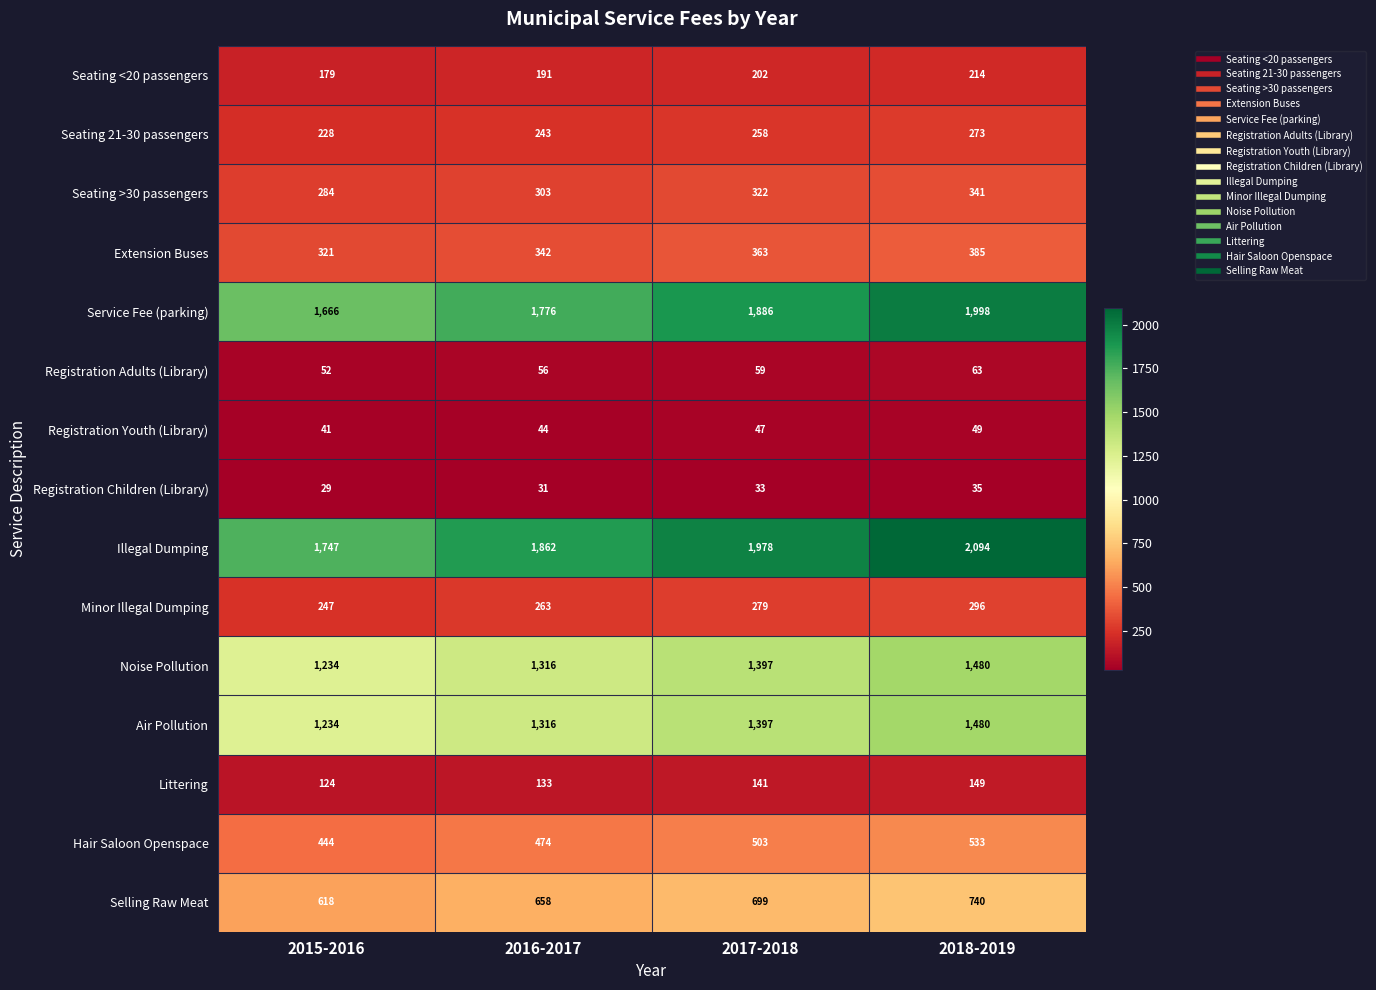

The Noise Pollution series shows 1316 at 2016-2017. True or false?

True